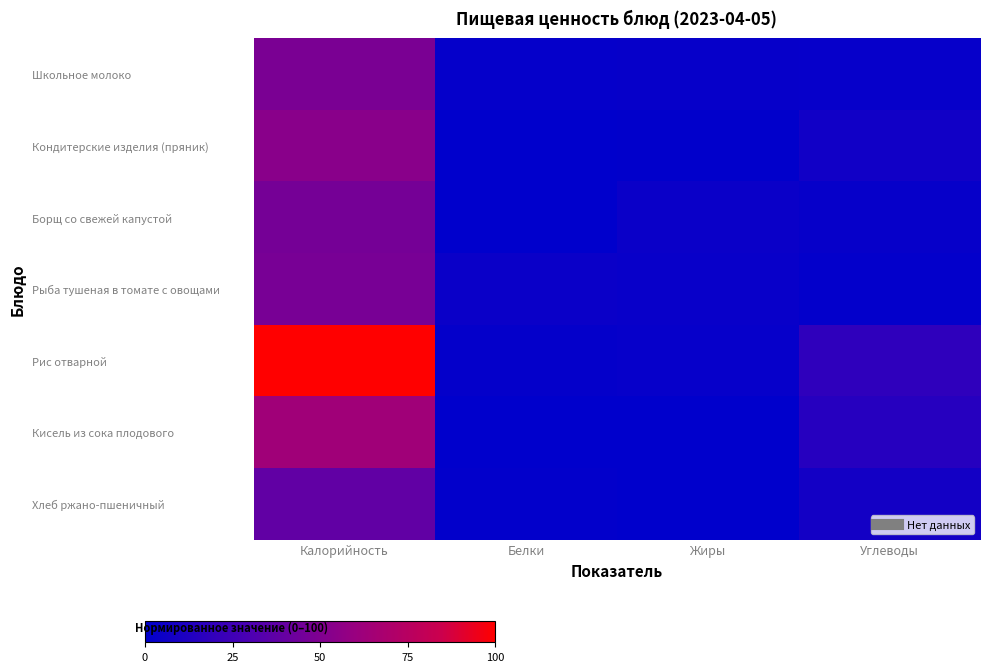

Rank the series by their maximum value, from lowest to highest.

Хлеб ржано-пшеничный, Борщ со свежей капустой, Рыба тушеная в томате с овощами, Школьное молоко, Кондитерские изделия (пряник), Кисель из сока плодового, Рис отварной